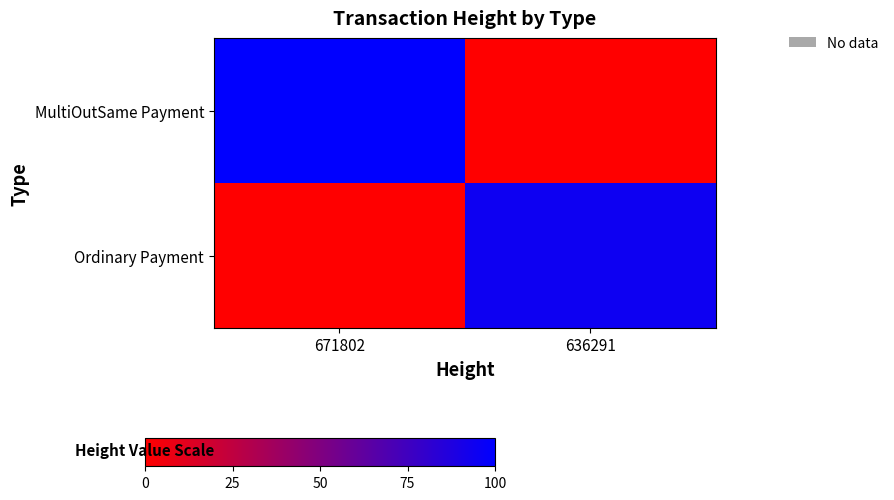

Reading left to right, transcribe all the data shown in this chart.

MultiOutSame Payment: 671802=100.0	636291=0.0
Ordinary Payment: 671802=0.0	636291=94.7